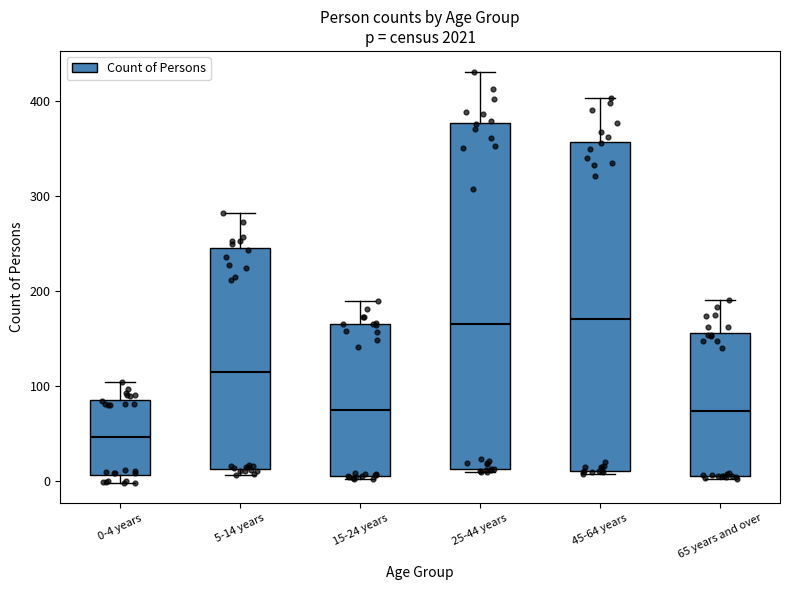

Where does the upper whisker of the box for 25-44 years end on the y-axis? The values are not printed on the chart, so give them approximately, as read against the axis.

430